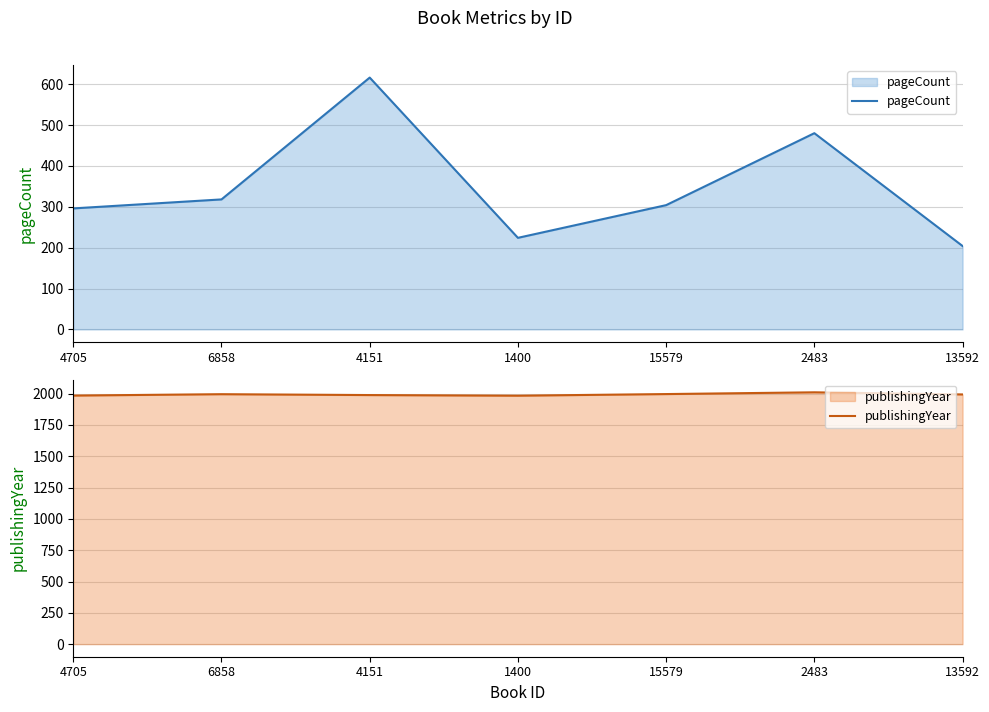

True or false: publishingYear and pageCount cross at least once.

False